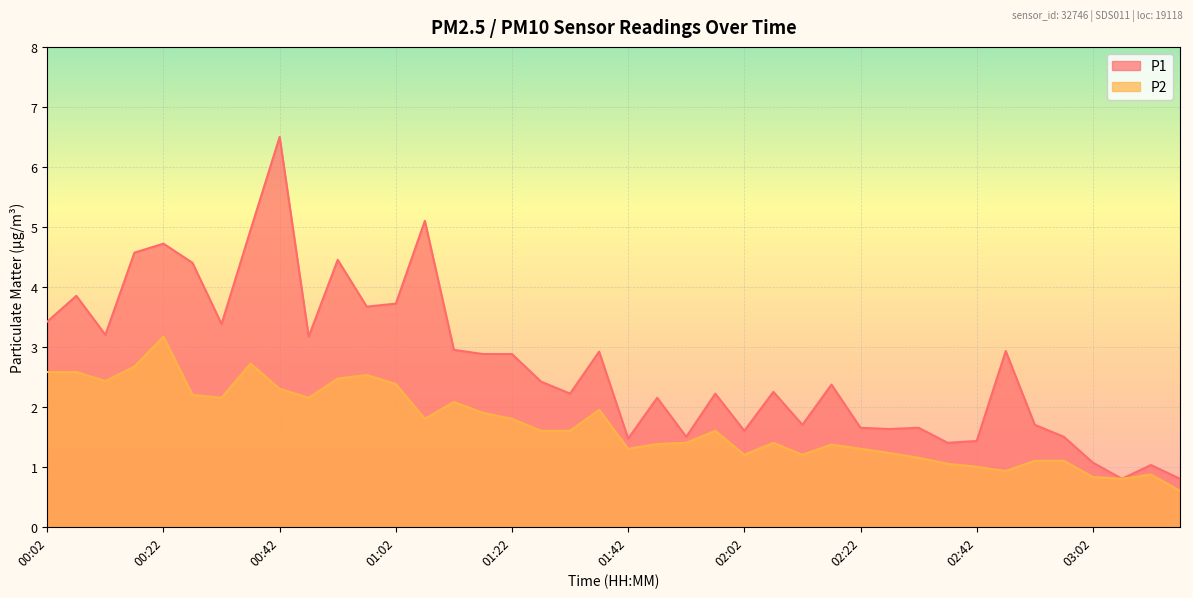

How many values in the P2 series are below 1?

5